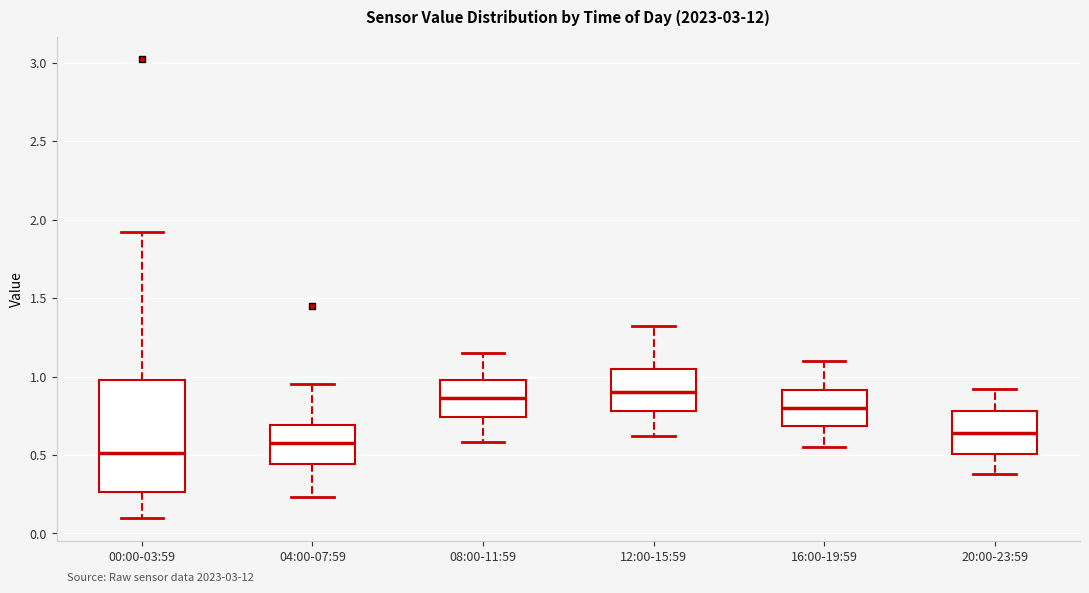

Reading left to right, read every box against the y-axis: the position of its median line, the range the box covers, and the ends of its whiskers. The values are not printed on the chart, so give them approximately, as read against the axis.

00:00-03:59: median 0.50, box 0.25 to 1.00, whiskers 0.10 to 1.90
04:00-07:59: median 0.60, box 0.45 to 0.70, whiskers 0.25 to 0.95
08:00-11:59: median 0.85, box 0.75 to 1.00, whiskers 0.60 to 1.15
12:00-15:59: median 0.90, box 0.80 to 1.05, whiskers 0.60 to 1.30
16:00-19:59: median 0.80, box 0.70 to 0.90, whiskers 0.55 to 1.10
20:00-23:59: median 0.65, box 0.50 to 0.80, whiskers 0.40 to 0.90